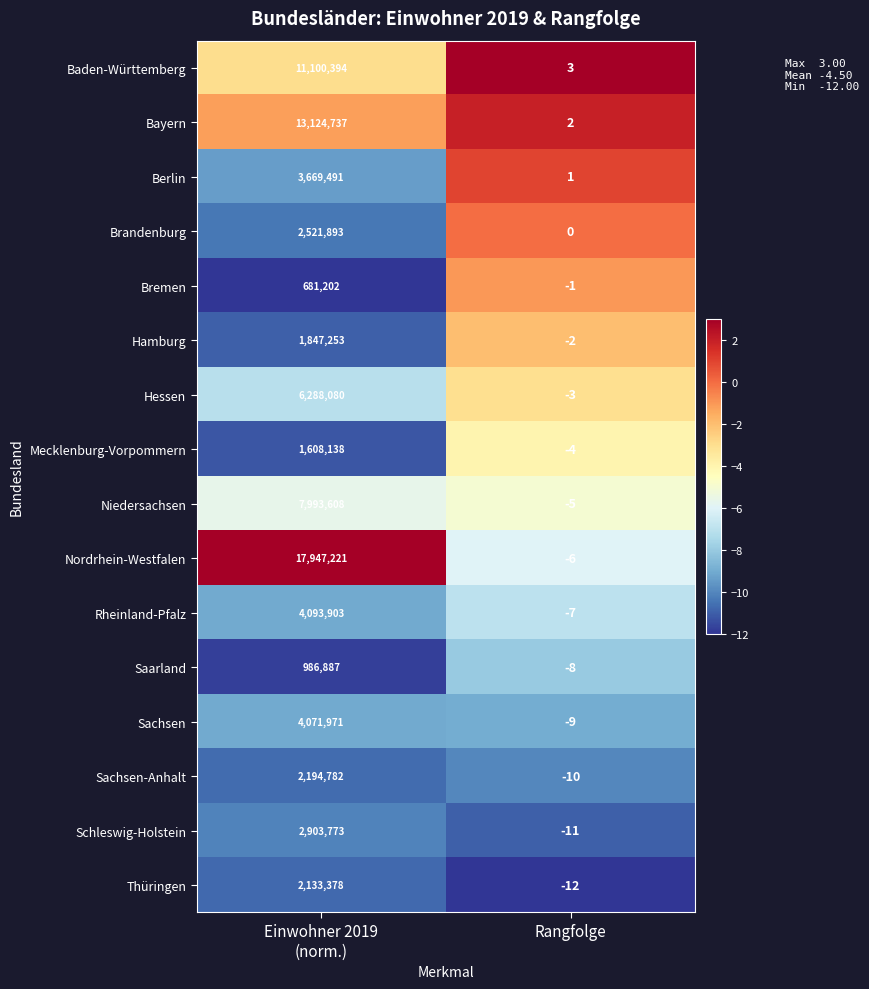

Rank the series by their maximum value, from highest to lowest.

Nordrhein-Westfalen, Bayern, Baden-Württemberg, Niedersachsen, Hessen, Rheinland-Pfalz, Sachsen, Berlin, Schleswig-Holstein, Brandenburg, Sachsen-Anhalt, Thüringen, Hamburg, Mecklenburg-Vorpommern, Saarland, Bremen